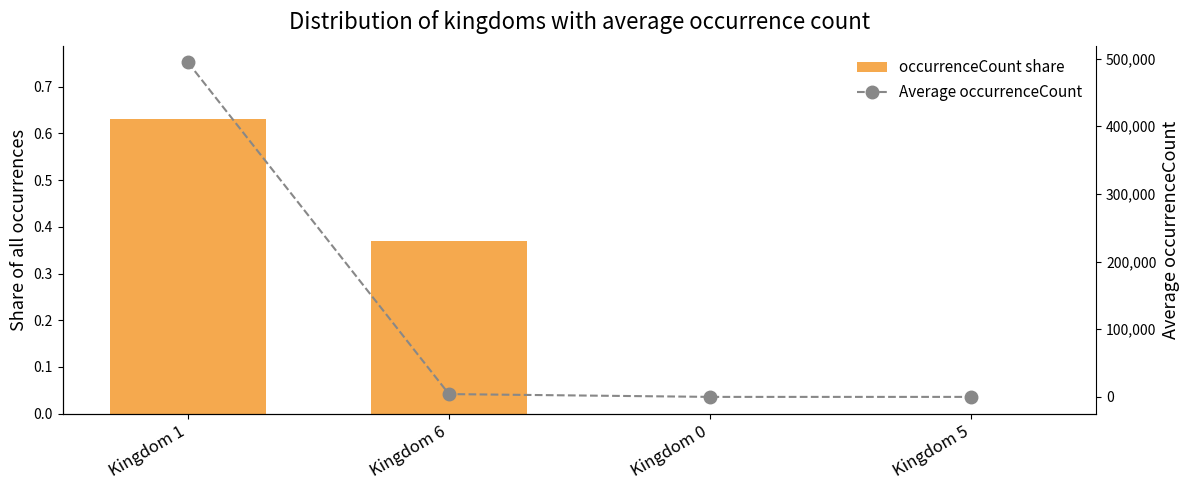

What is the sum of all Average occurrenceCount values?

498414.7